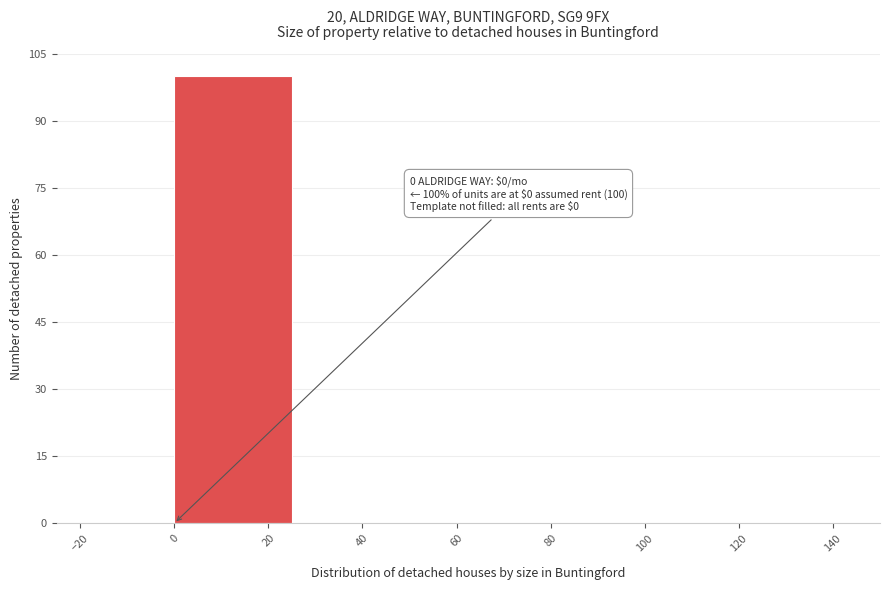

Over which range of the x-axis is the bar tallest?

0 to 25